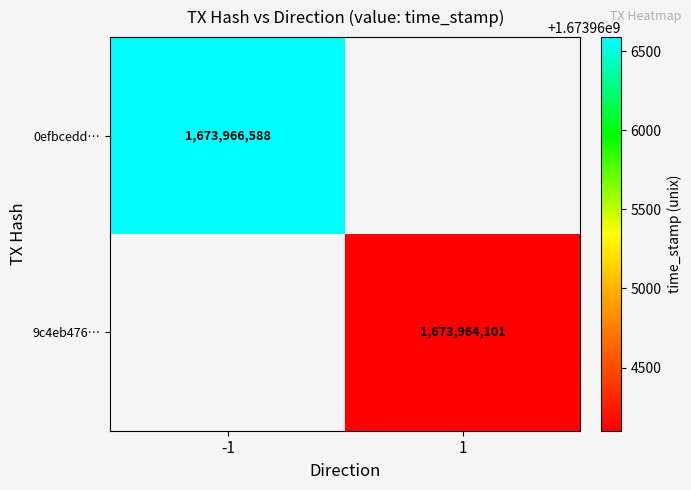

How many categories are shown in the chart?

2